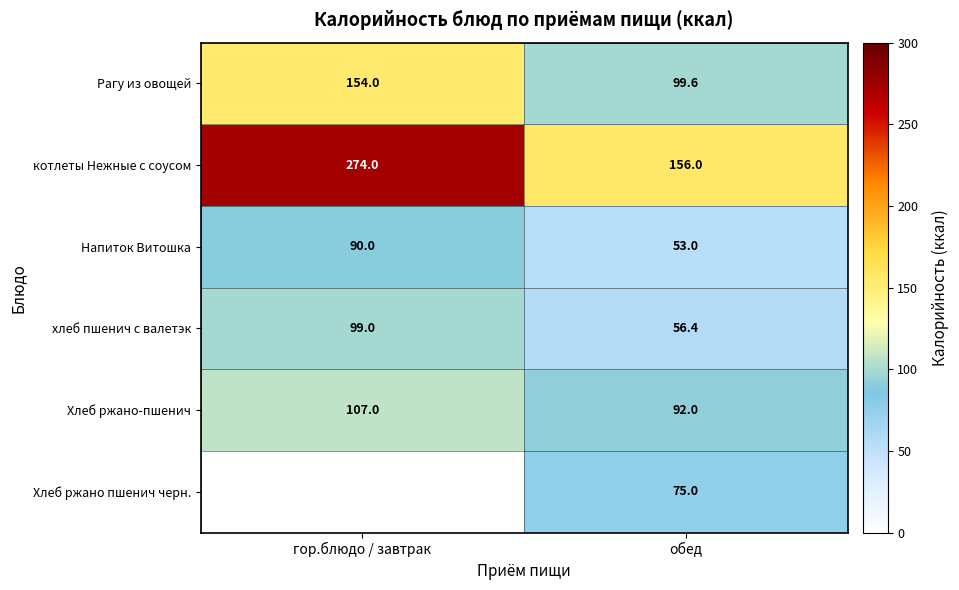

Which category has the highest value in the котлеты Нежные с соусом series?

гор.блюдо / завтрак